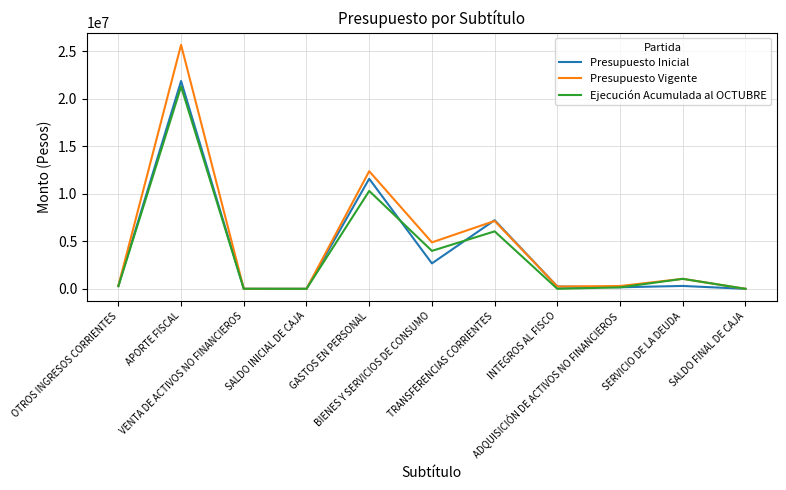

At which category does Ejecución Acumulada al OCTUBRE reach its first local peak?

APORTE FISCAL